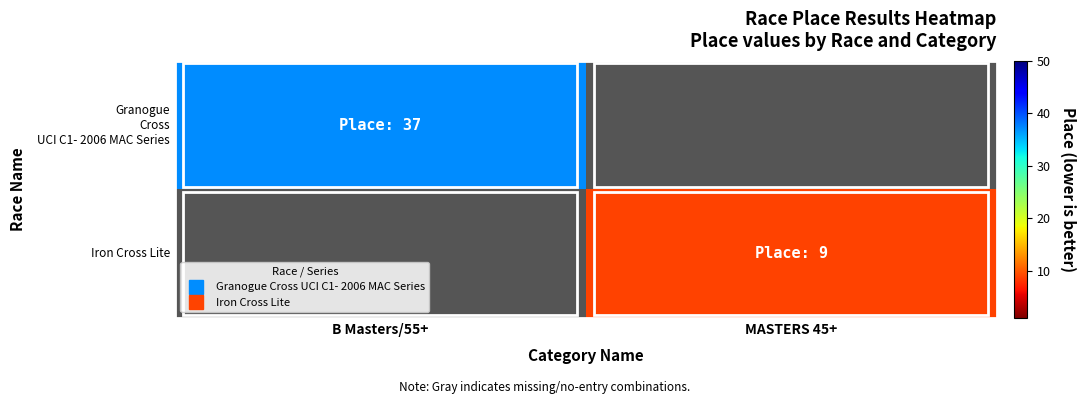

Which series has the largest range (max minus min)?

Granogue Cross UCI C1- 2006 MAC Series